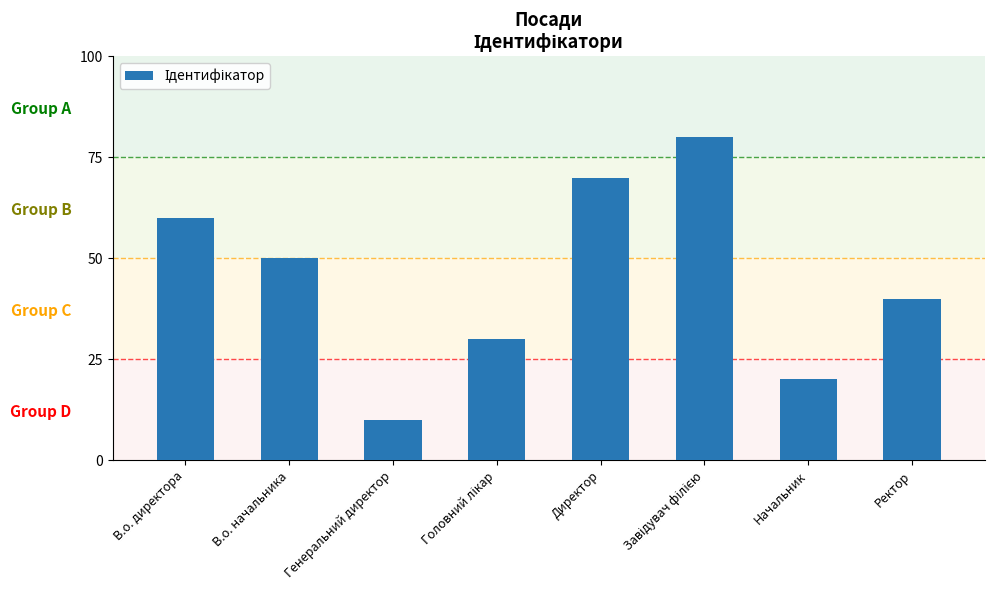

Which category has the lowest value across all series?

Генеральний директор